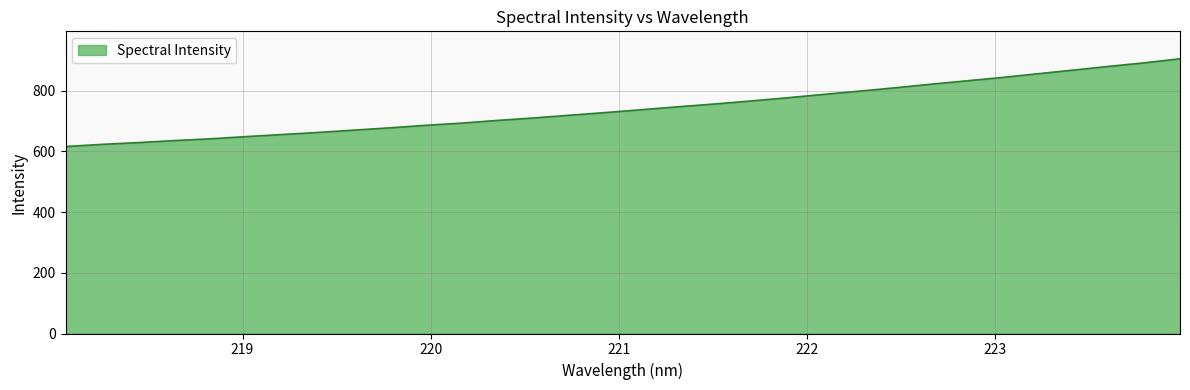

Reading left to right, extract all data points from this chart.

616.3	623.4	629.2	635.7	641.6	648.8	655.8	662.6	670.3	677.8	686.2	693.4	702.3	710.4	719.3	728.2	737.5	747.1	756.1	765.9	776.3	787.3	798.1	809.1	821.0	832.2	843.3	855.7	867.9	880.3	892.1	905.5